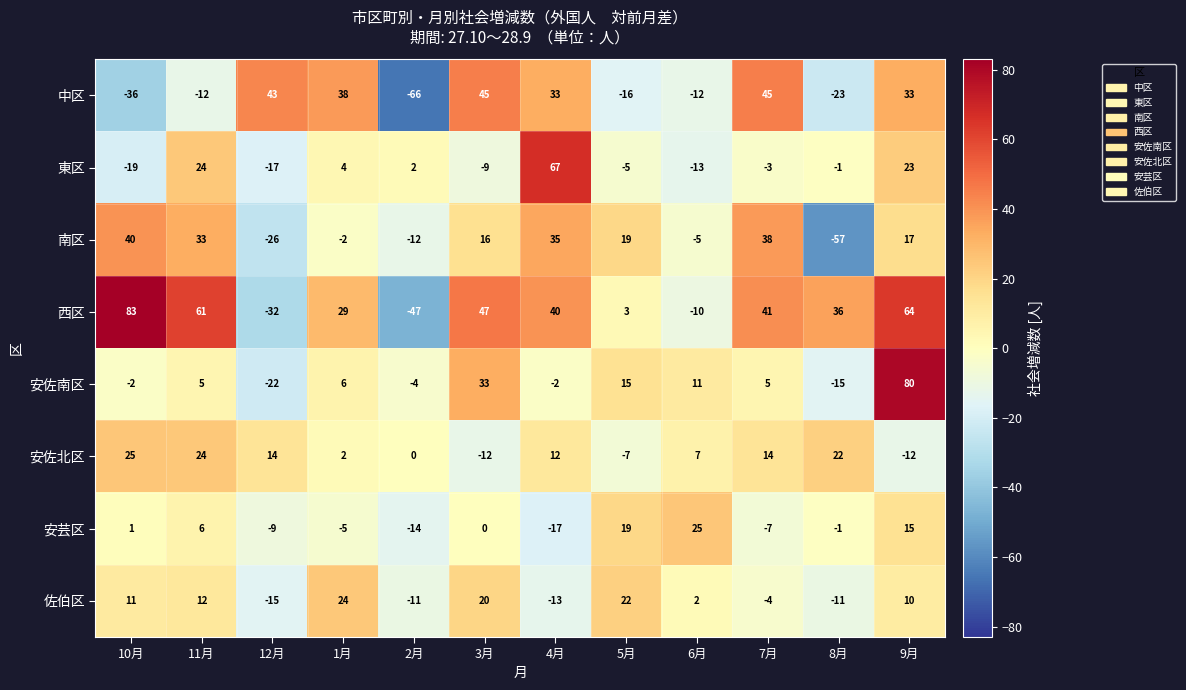

What is the difference between the highest and lowest values at 7月?

52